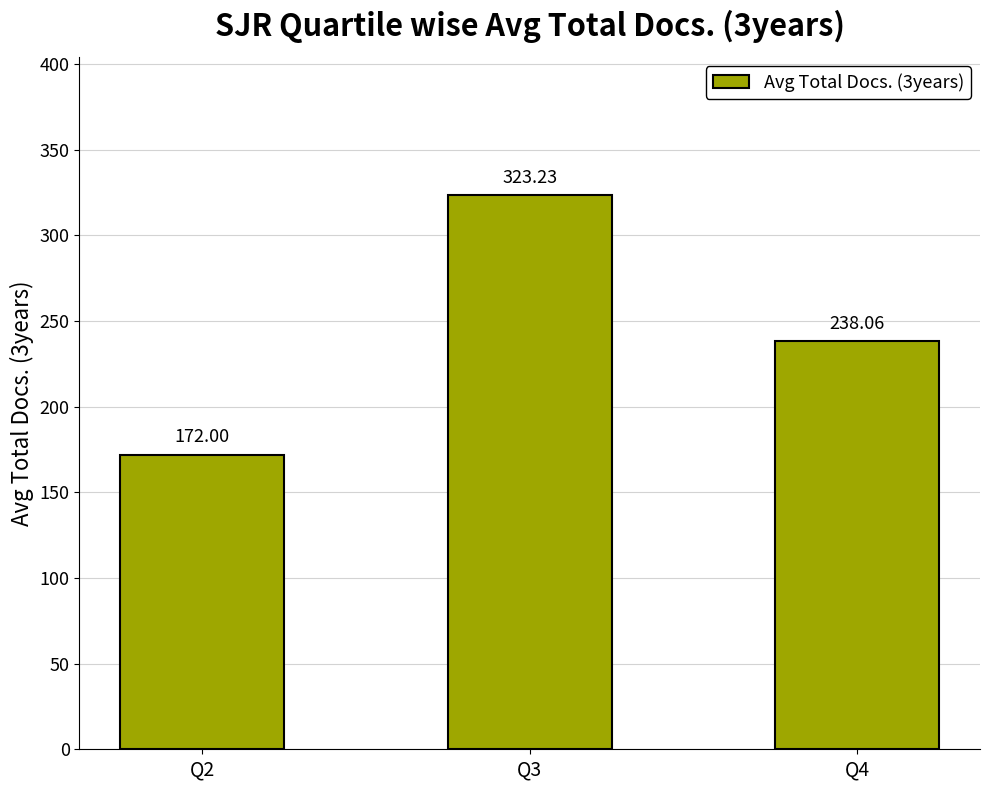

Reading left to right, what are all the values shown in this chart?

Q2=172.0	Q3=323.2	Q4=238.1